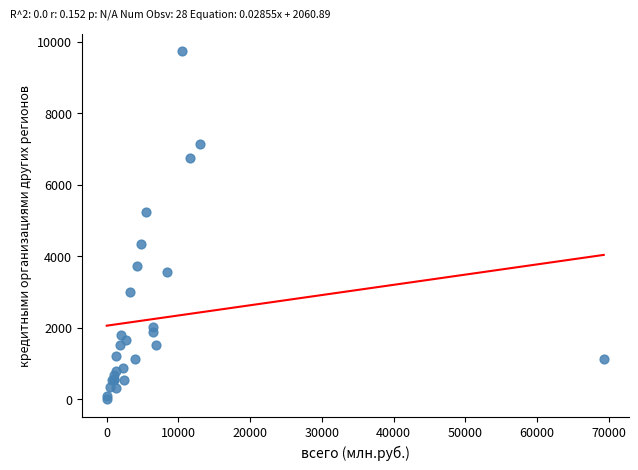

What Y value in the scatter plot is closest to 4868?

5249